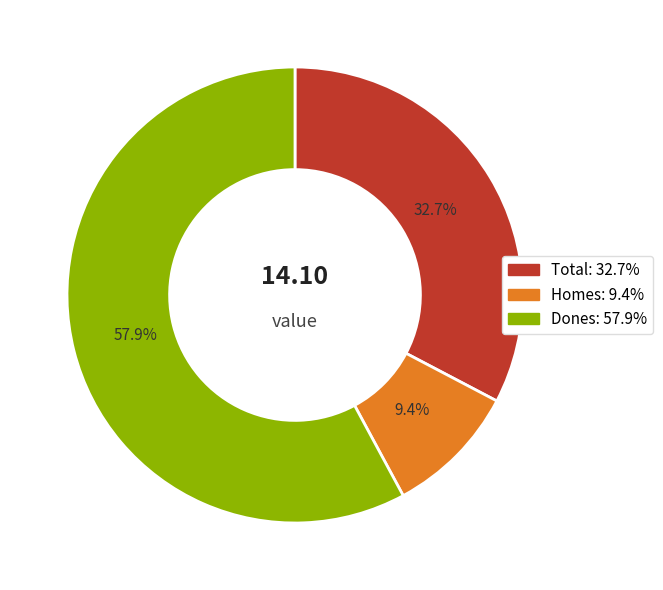

Which category has the smallest portion of the pie?

Homes